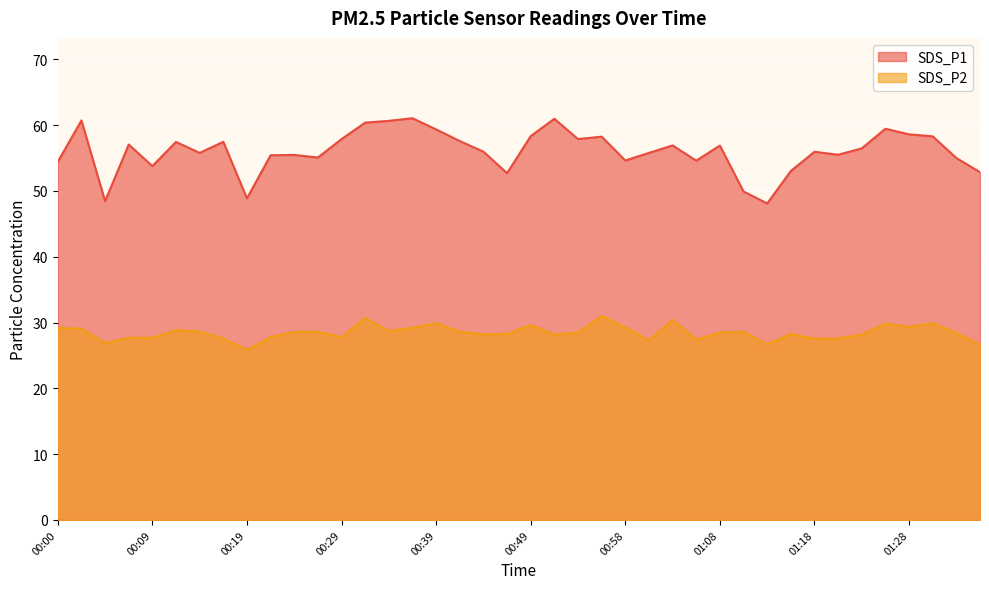

True or false: SDS_P1 and SDS_P2 cross at least once.

False